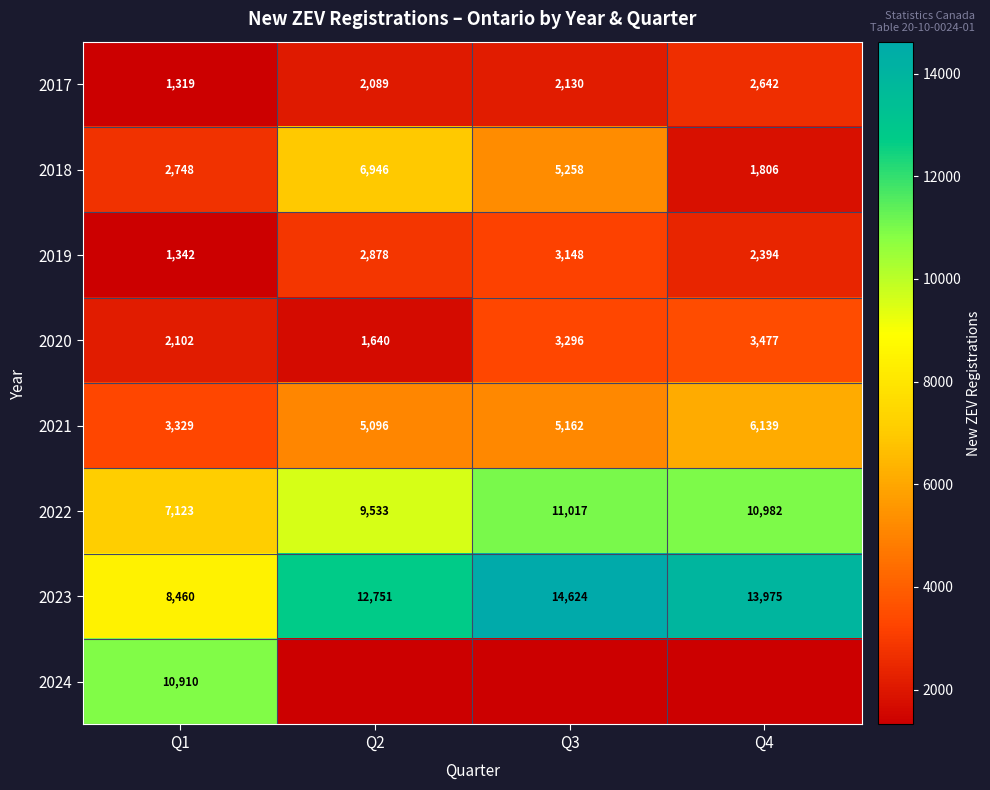

At which label is 2020 closest to 2558?

Q1